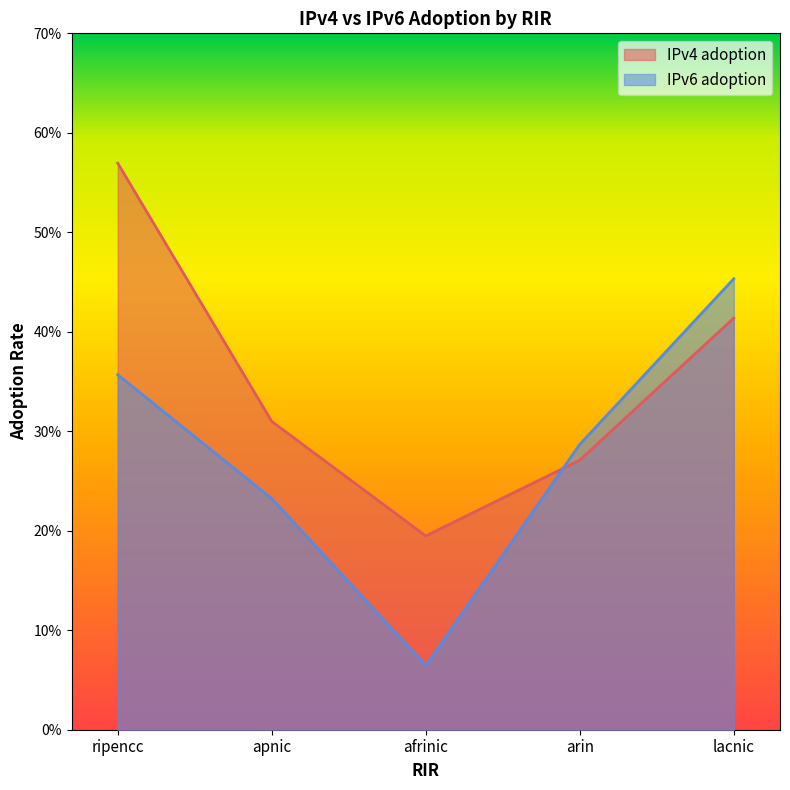

Which has a higher value, apnic or arin?

apnic